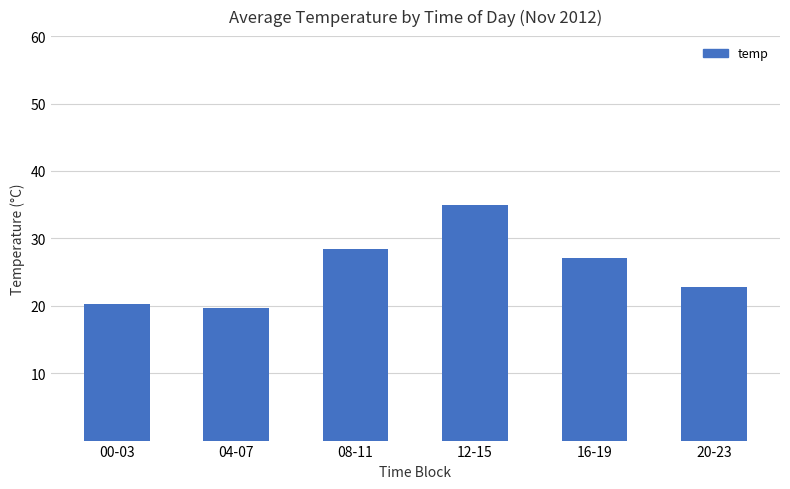

What is the difference between the values at 04-07 and 12-15?

15.4